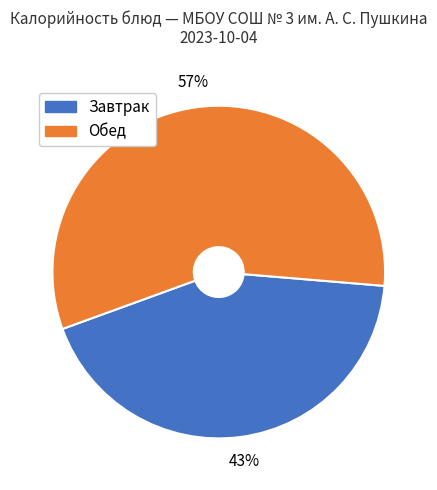

To the nearest percent, what is the average slice percentage?

50%